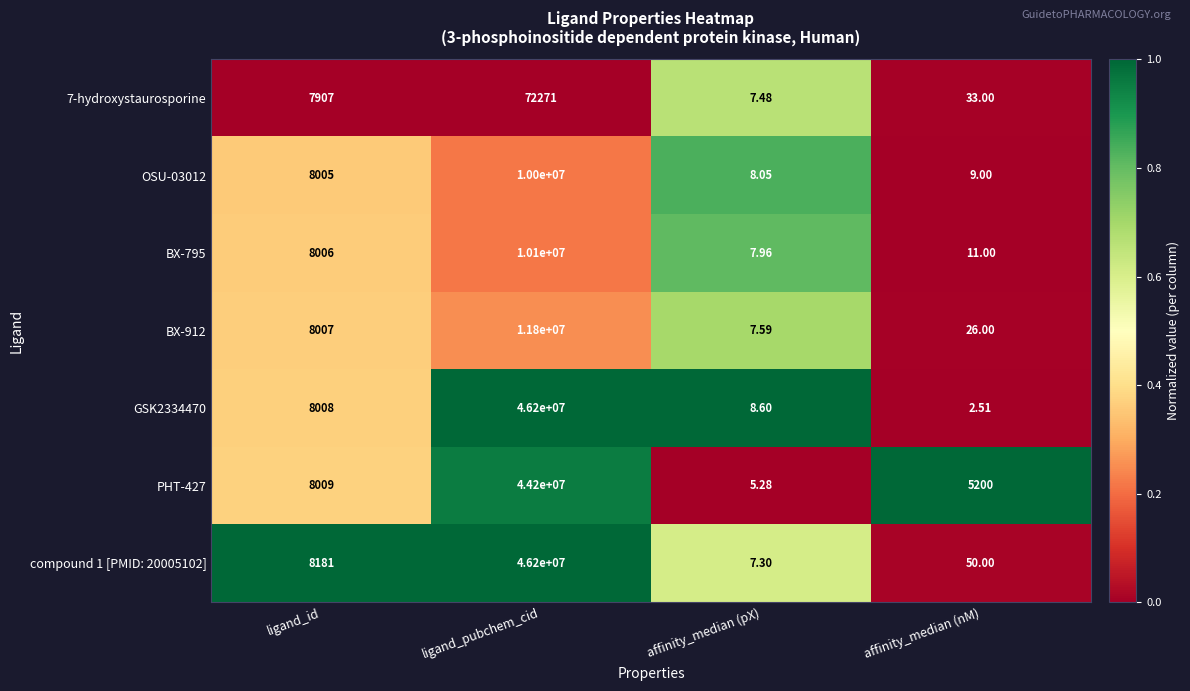

Count the number of categories in the chart.

4